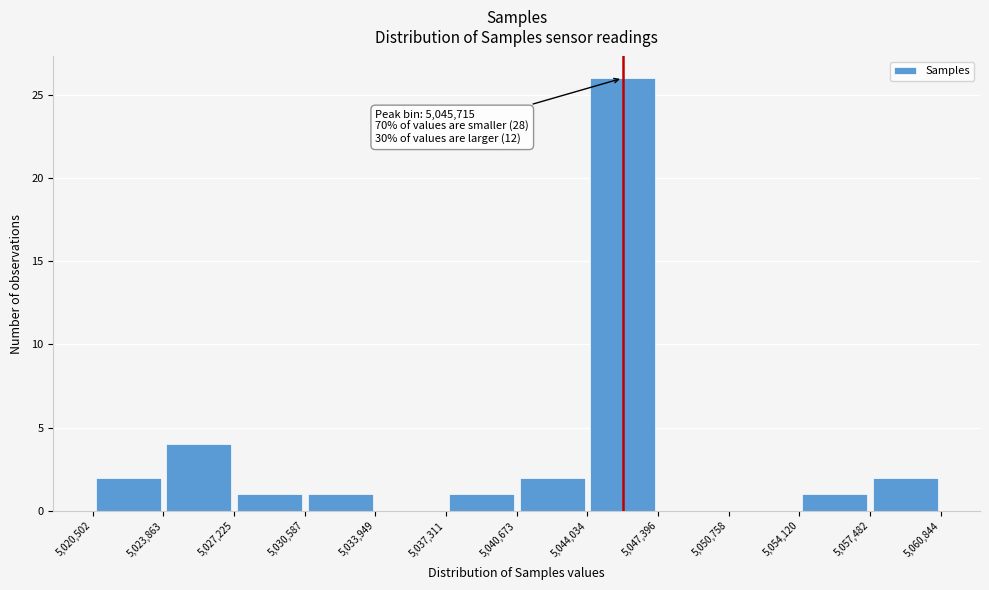

Over which range of the x-axis is the bar tallest?

5,044,034 to 5,047,396